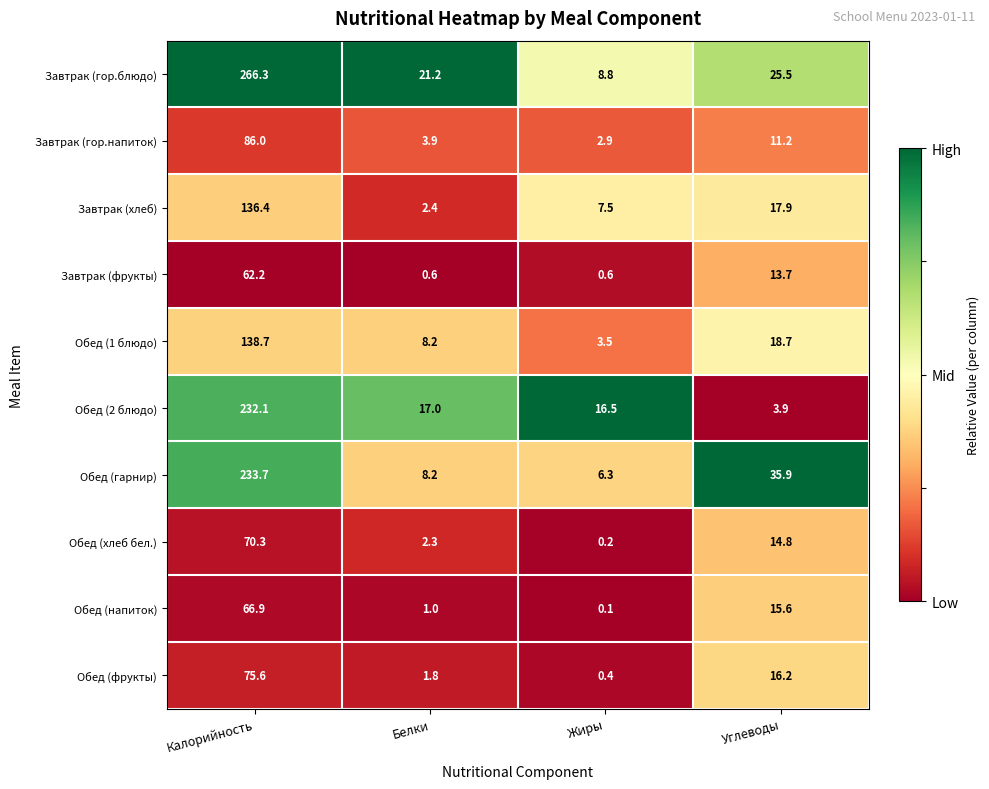

At how many categories does at least one series exceed 0?

4